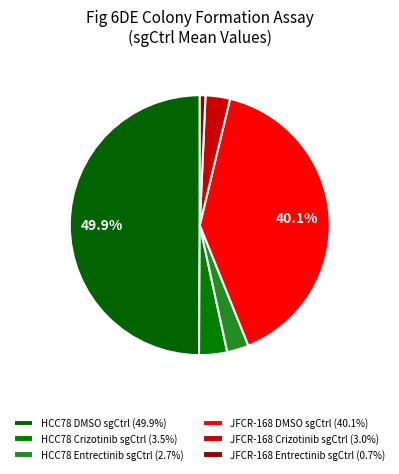

Count the number of slices in the pie.

6